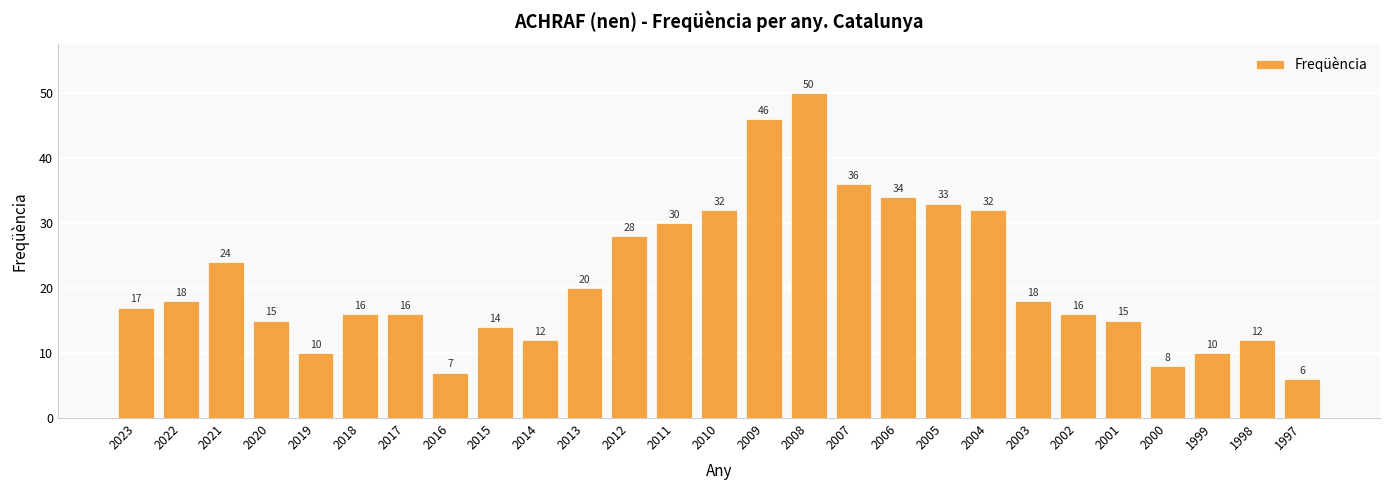

Reading left to right, what are all the values shown in this chart?

2023=17	2022=18	2021=24	2020=15	2019=10	2018=16	2017=16	2016=7	2015=14	2014=12	2013=20	2012=28	2011=30	2010=32	2009=46	2008=50	2007=36	2006=34	2005=33	2004=32	2003=18	2002=16	2001=15	2000=8	1999=10	1998=12	1997=6